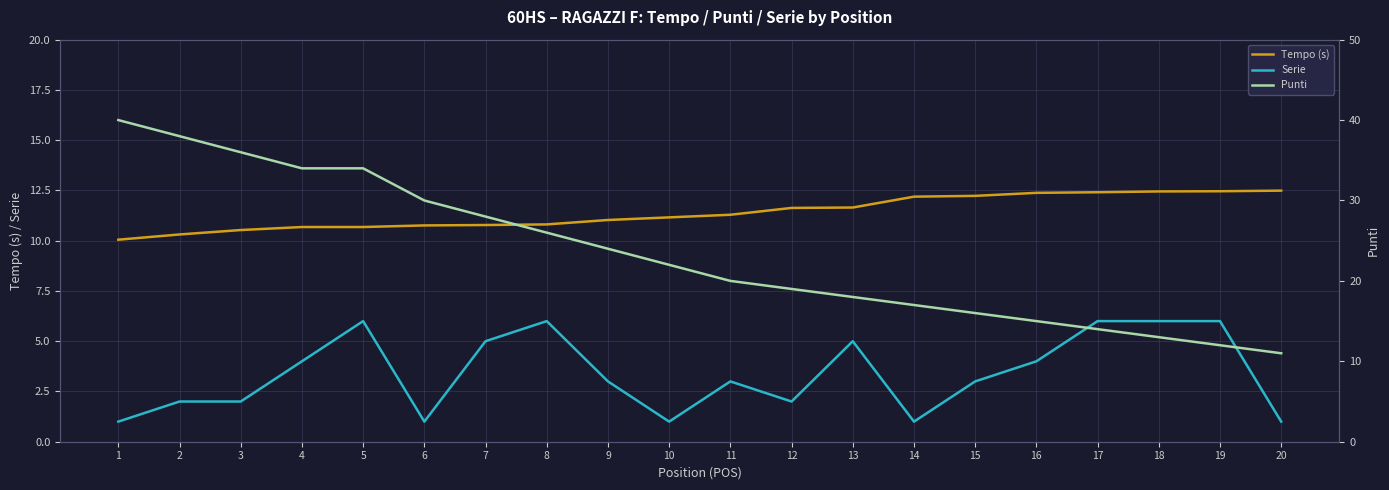

Is it true that Serie equals 5.0 at 13?

True